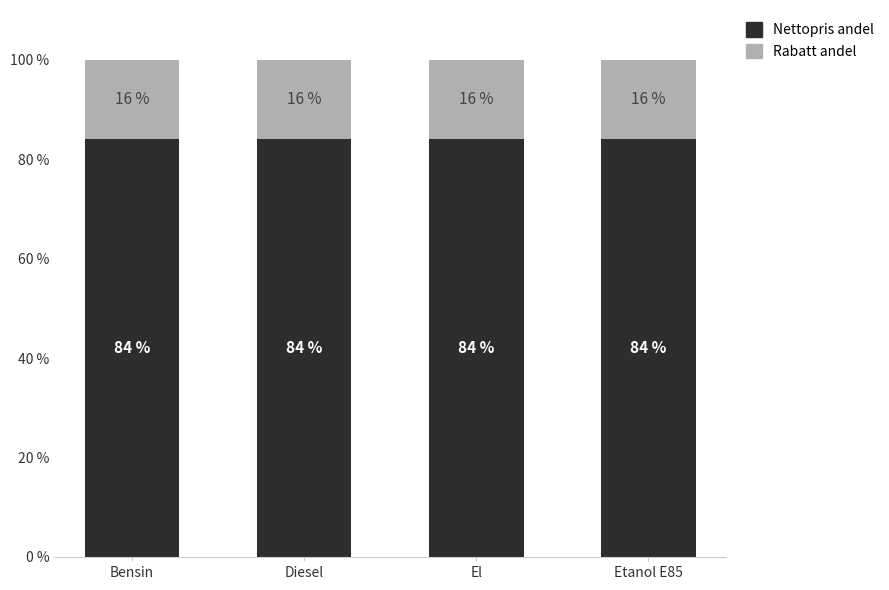

The value of Nettopris andel at Bensin is 84. True or false?

True